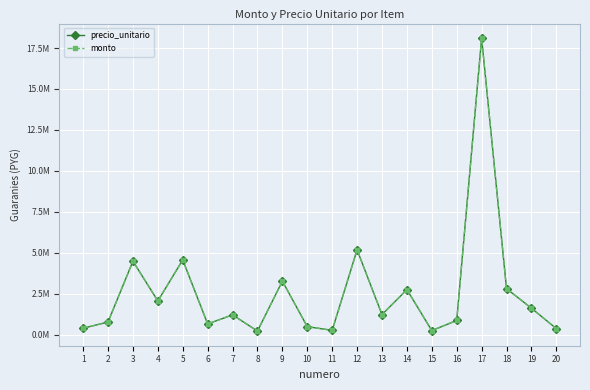

Rank the series at 9 from lowest to highest value.

precio_unitario, monto